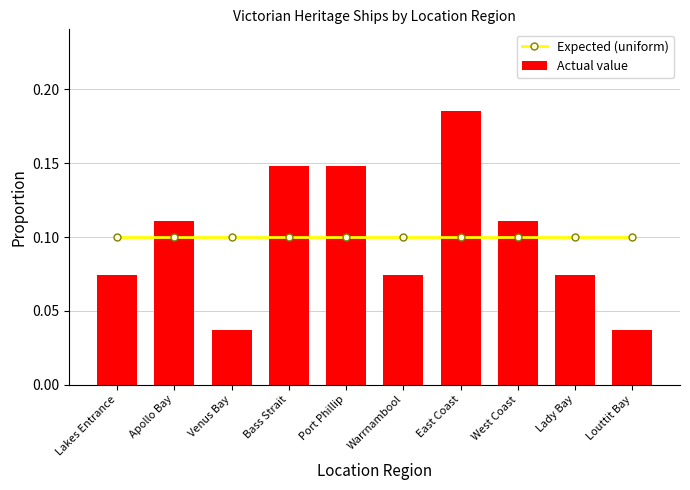

At which category is the sum across all series the highest?

East Coast